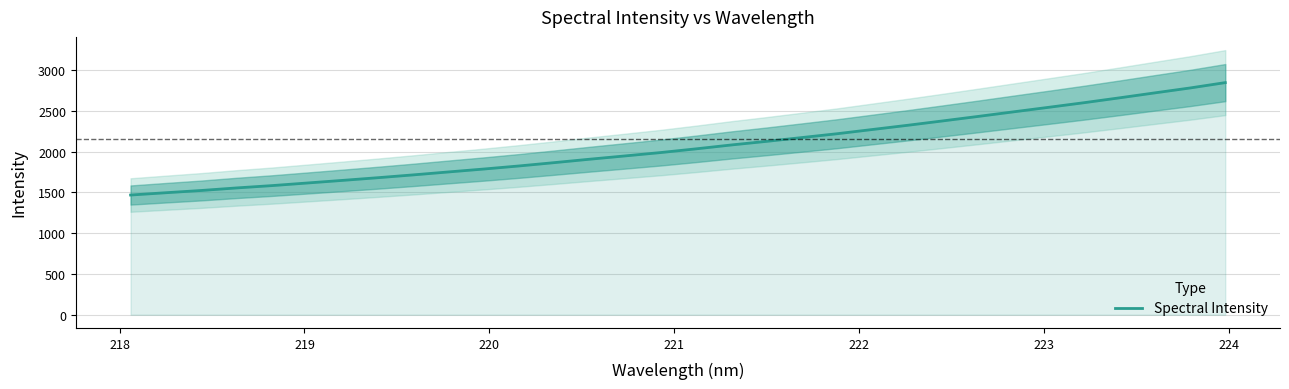

What is the highest value of the Spectral Intensity series?

2848.4